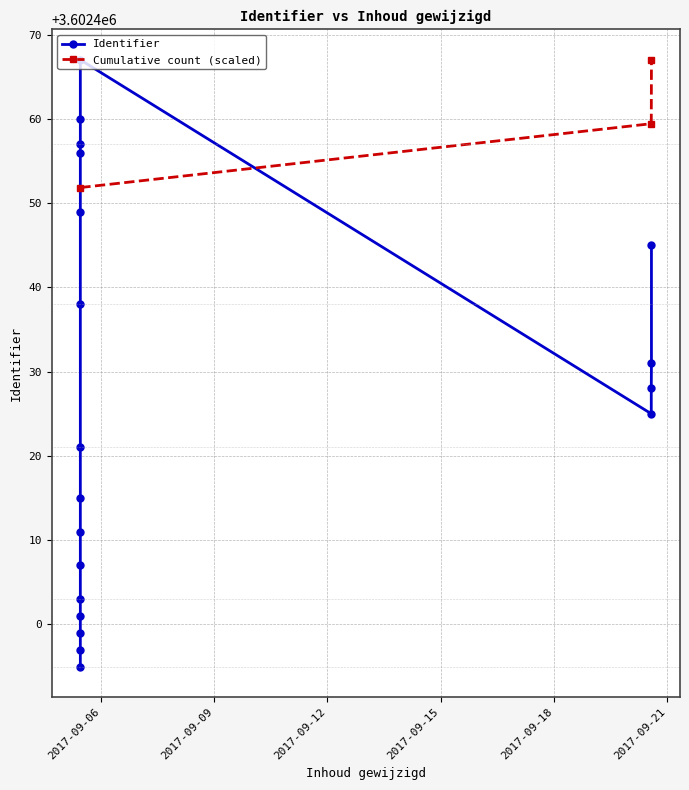

Which has a higher value, 2017-09-05 10:58:53 or 2017-09-20 13:55:57?

2017-09-20 13:55:57